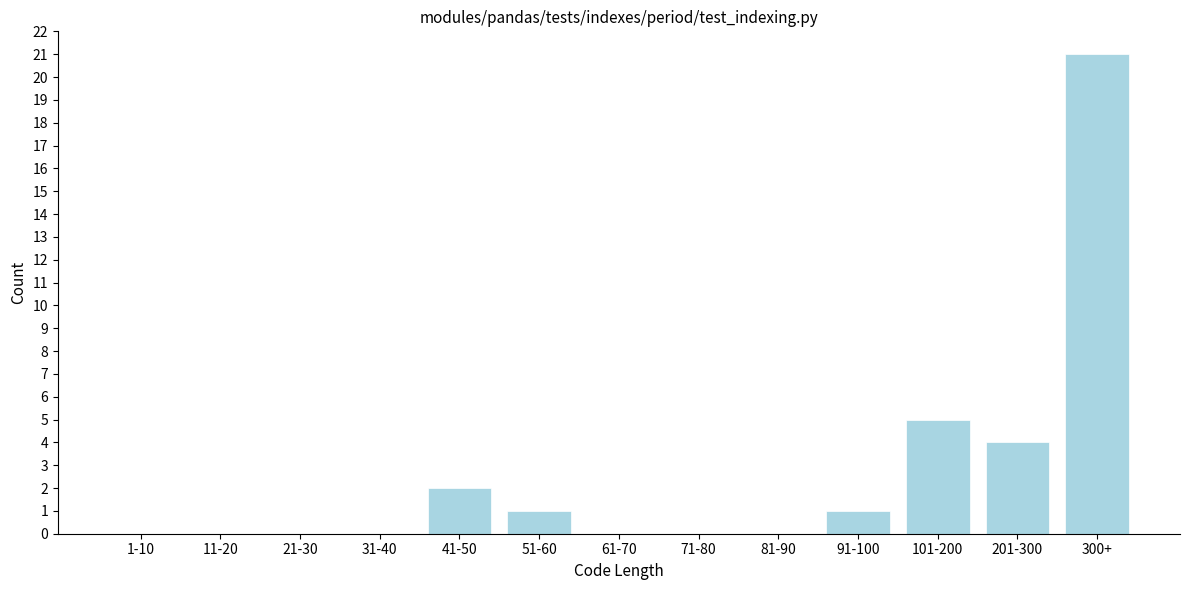

Reading left to right, transcribe all the data shown in this chart.

1-10=0	11-20=0	21-30=0	31-40=0	41-50=2	51-60=1	61-70=0	71-80=0	81-90=0	91-100=1	101-200=5	201-300=4	300+=21